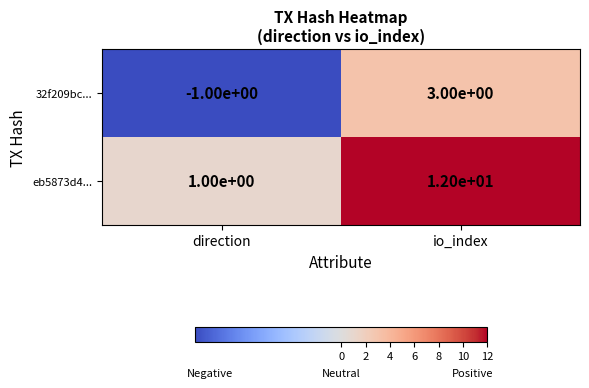

Which category has the highest value across all series?

io_index